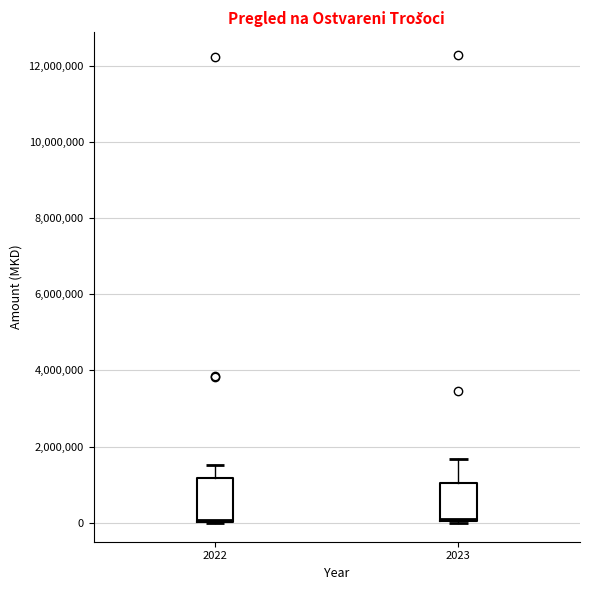

Reading left to right, read every box against the y-axis: the position of its median line, the range the box covers, and the ends of its whiskers. The values are not printed on the chart, so give them approximately, as read against the axis.

2022: median 0, box 0 to 1200000, whiskers 0 to 1600000
2023: median 0, box 0 to 1000000, whiskers 0 to 1600000